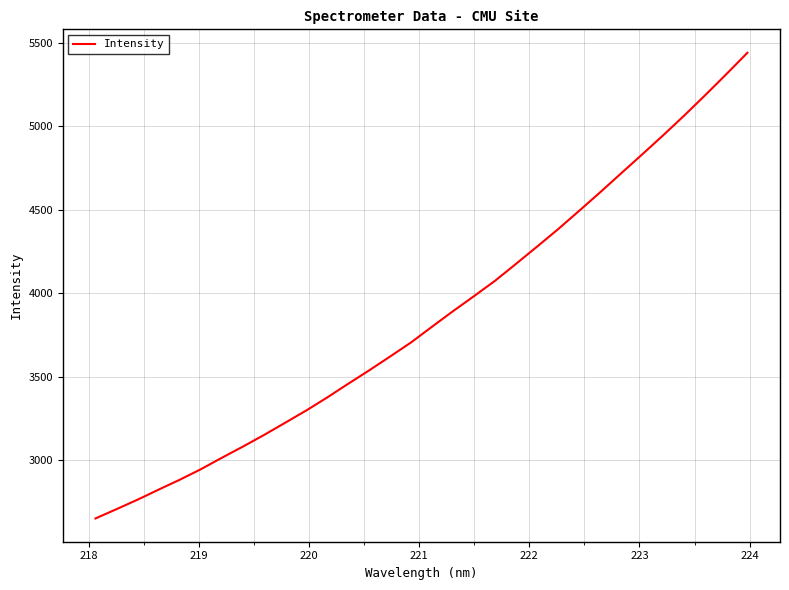

What is the greatest value displayed?

5439.6